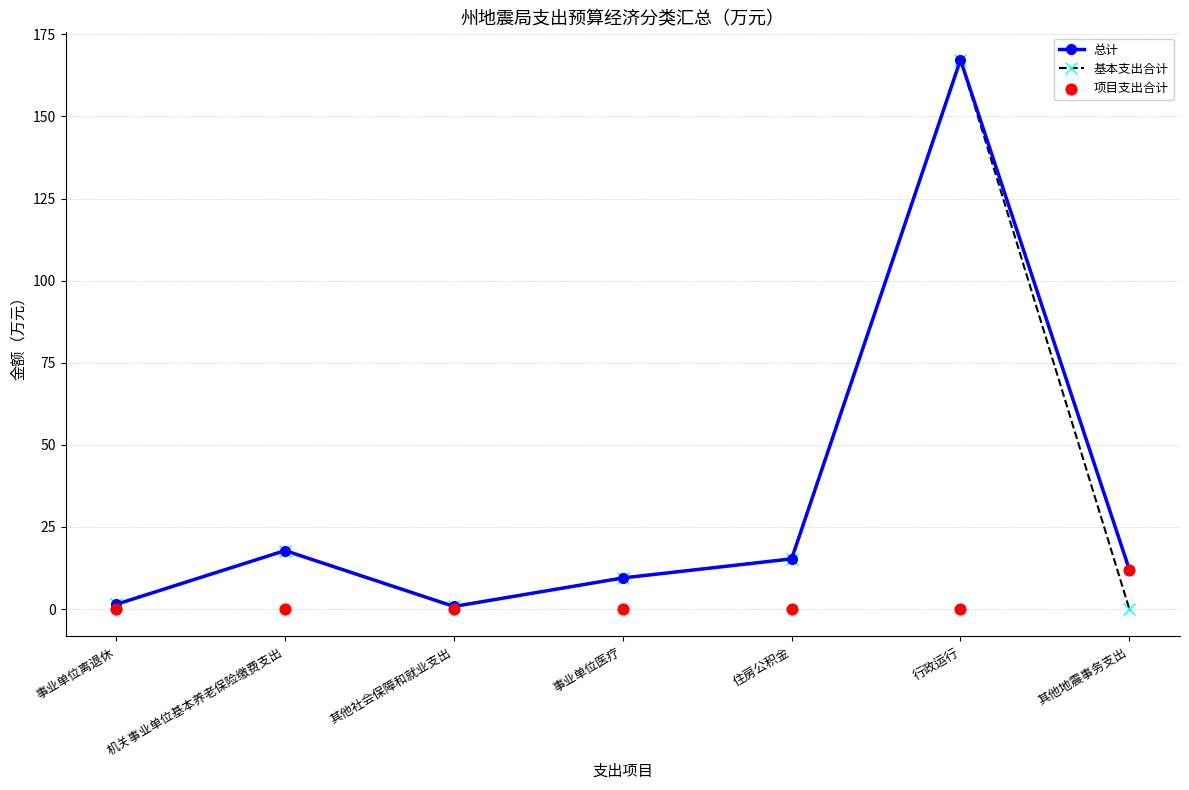

Which series reaches the minimum Y coordinate?

基本支出合计